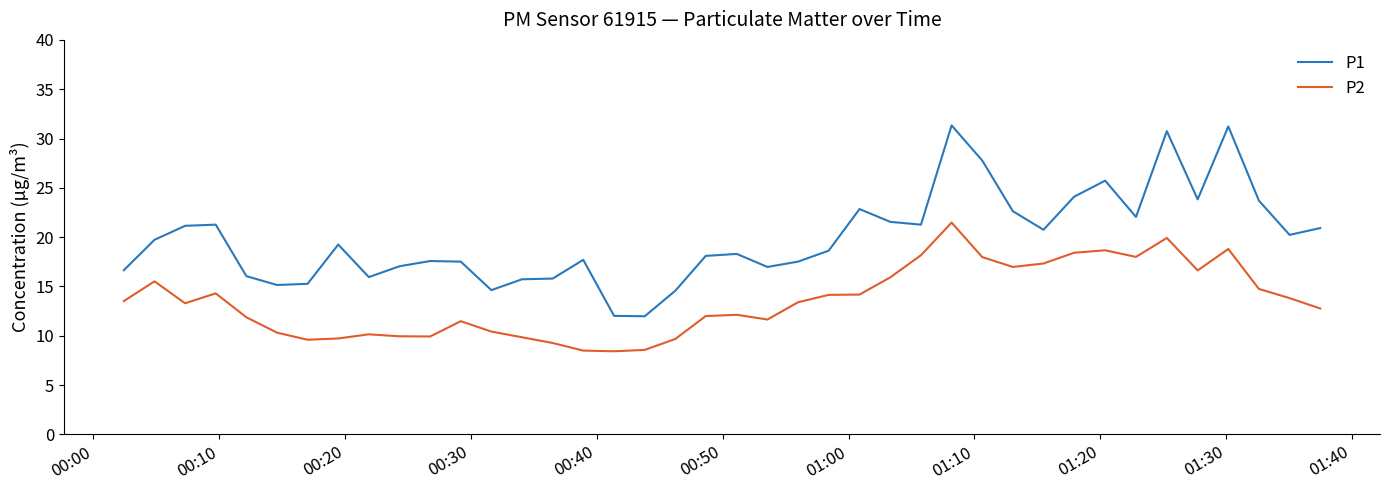

How many values in the P2 series are below 13?

19